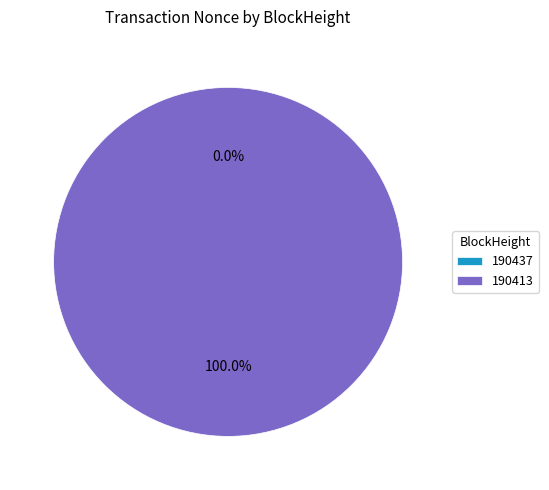

What is the total percentage of 190413 and 190437?

100.0%